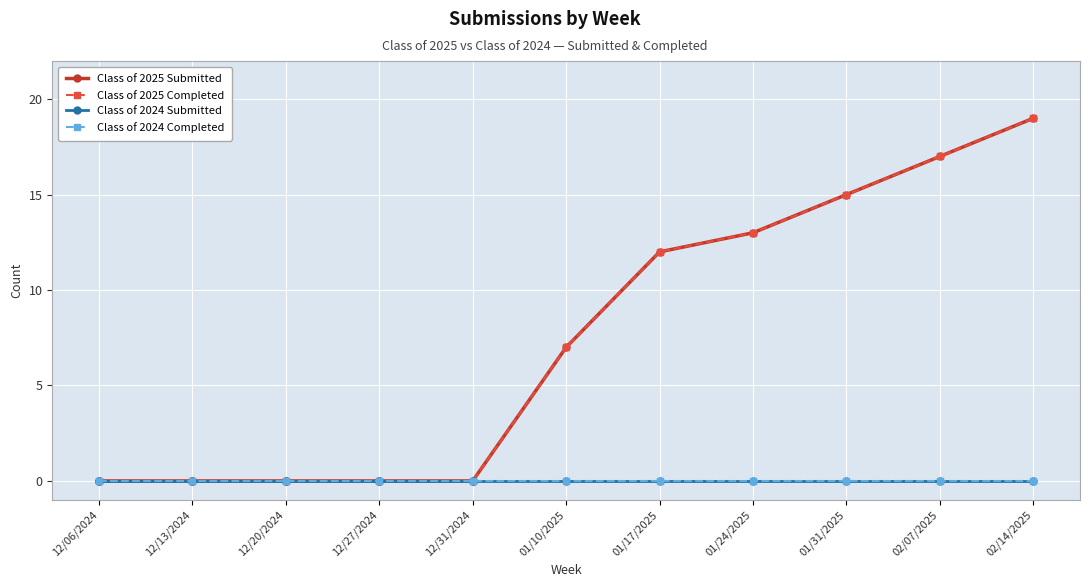

Does the chart have visible grid lines?

Yes